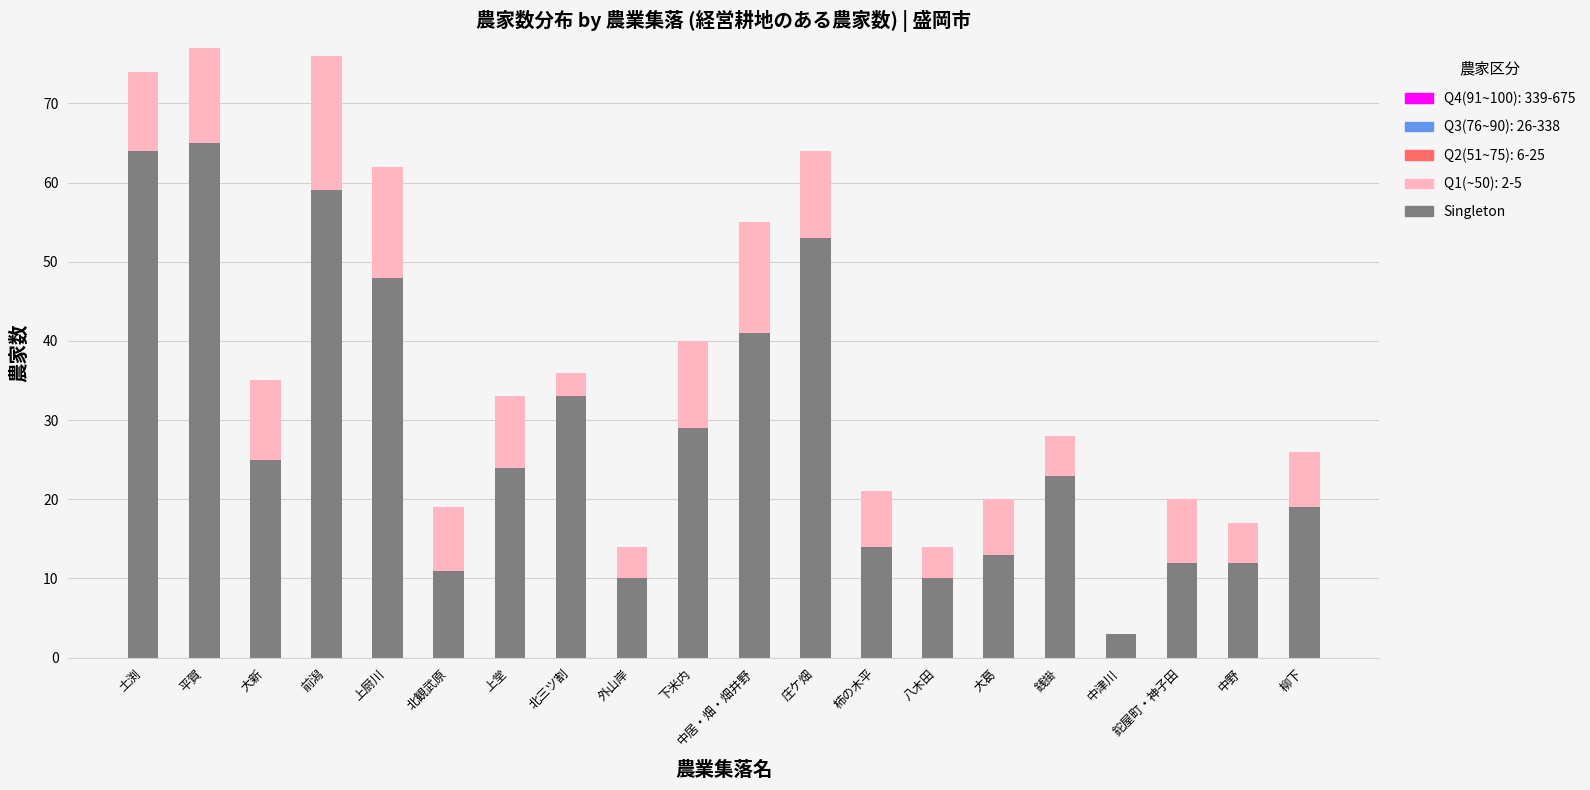

The Singleton series shows 53 at 庄ケ畑. True or false?

True